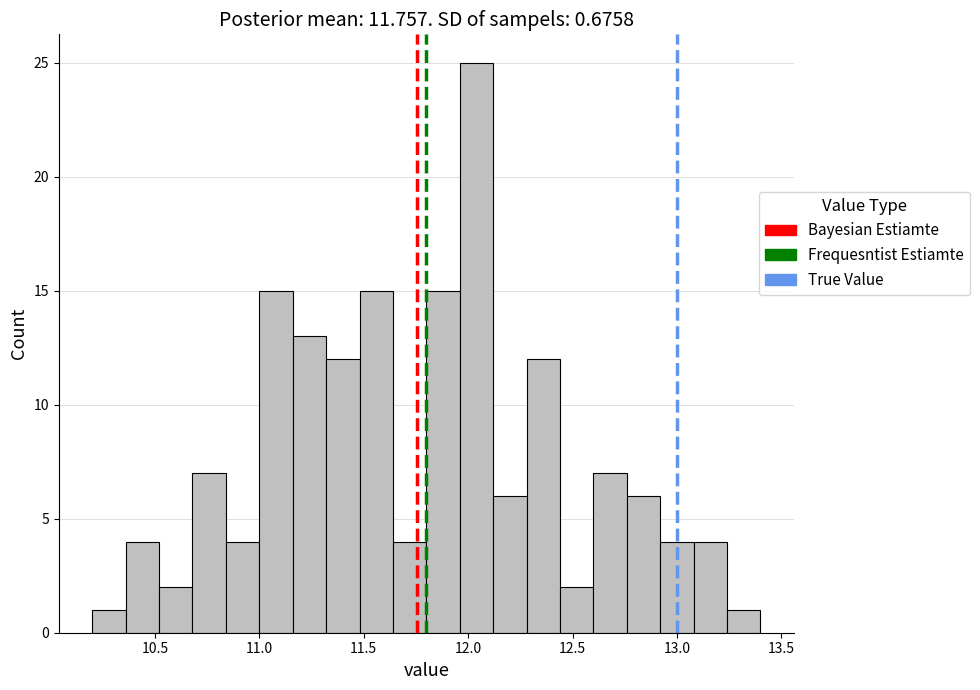

Around what value on the x-axis is the tallest bar? Give the approximate position of its centre, as read against the axis.

12.05